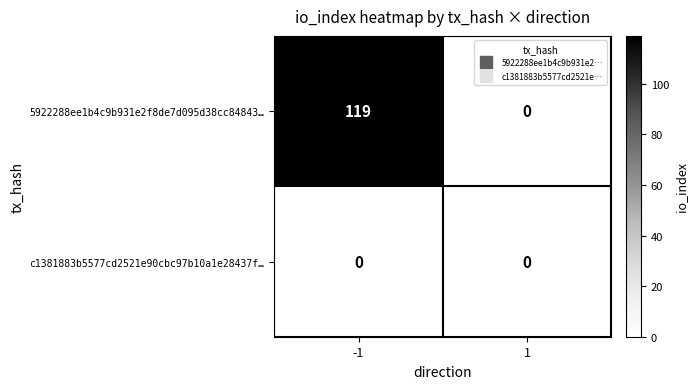

Which series has the largest total across all categories?

5922288ee1b4c9b931e2f8de7d095d38cc84843…